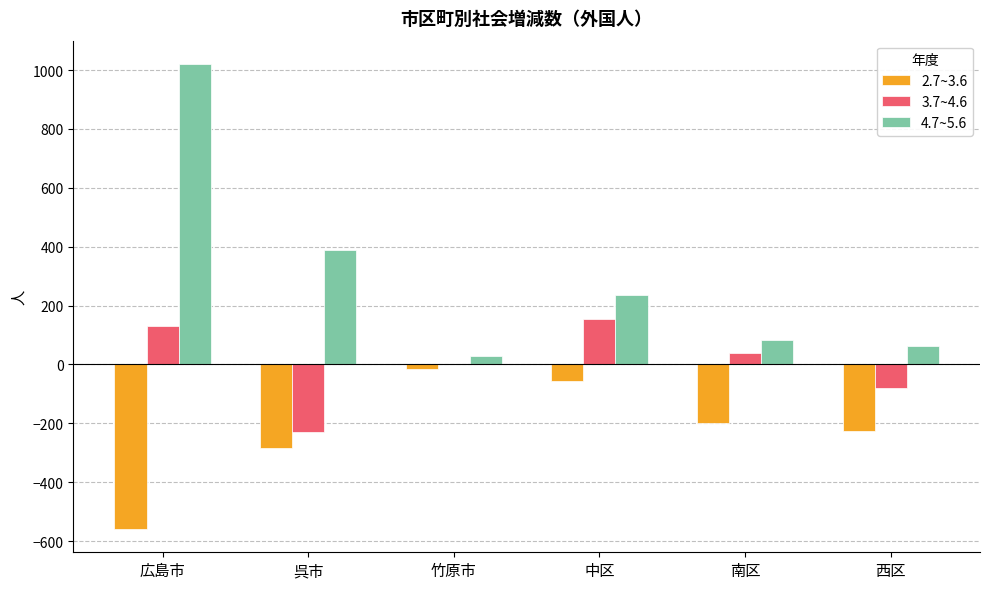

Reading right to left, list all the values displayed in this chart.

2.7~3.6: 西区=-227	南区=-199	中区=-57	竹原市=-15	呉市=-285	広島市=-559
3.7~4.6: 西区=-79	南区=40	中区=154	竹原市=2	呉市=-230	広島市=129
4.7~5.6: 西区=62	南区=84	中区=236	竹原市=28	呉市=390	広島市=1021